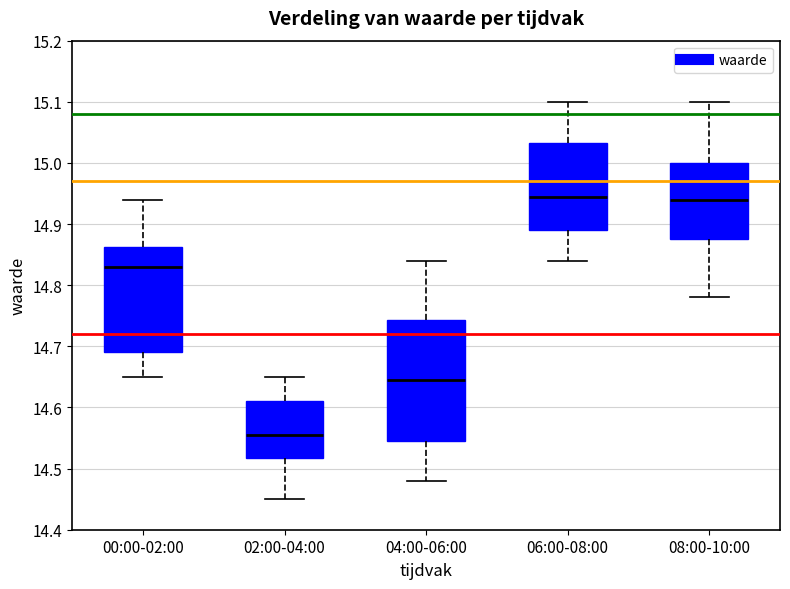

Where does the upper whisker of the box for 02:00-04:00 end on the y-axis? The values are not printed on the chart, so give them approximately, as read against the axis.

14.65